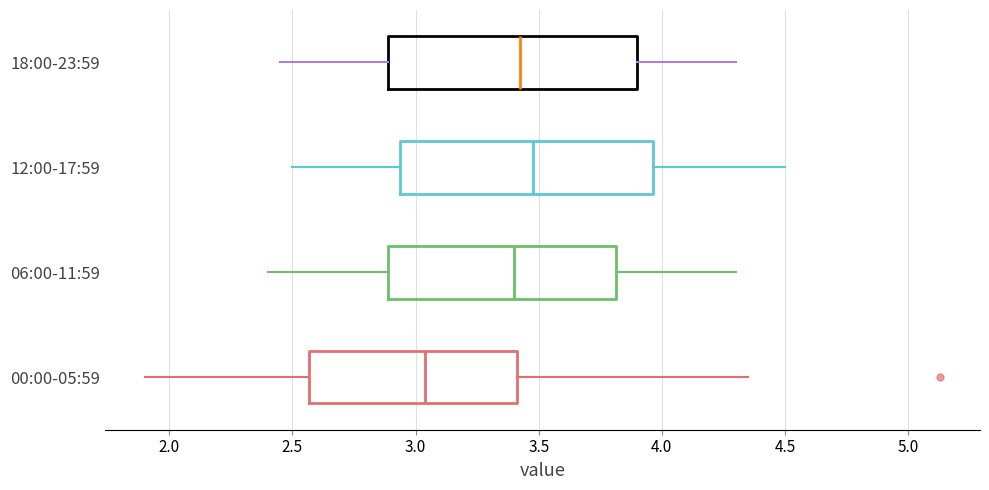

Reading bottom to top, read every box against the x-axis: the position of its median line, the range the box covers, and the ends of its whiskers. The values are not printed on the chart, so give them approximately, as read against the axis.

00:00-05:59: median 3.05, box 2.55 to 3.40, whiskers 1.90 to 4.35
06:00-11:59: median 3.40, box 2.90 to 3.80, whiskers 2.40 to 4.30
12:00-17:59: median 3.50, box 2.95 to 3.95, whiskers 2.50 to 4.50
18:00-23:59: median 3.45, box 2.90 to 3.90, whiskers 2.45 to 4.30